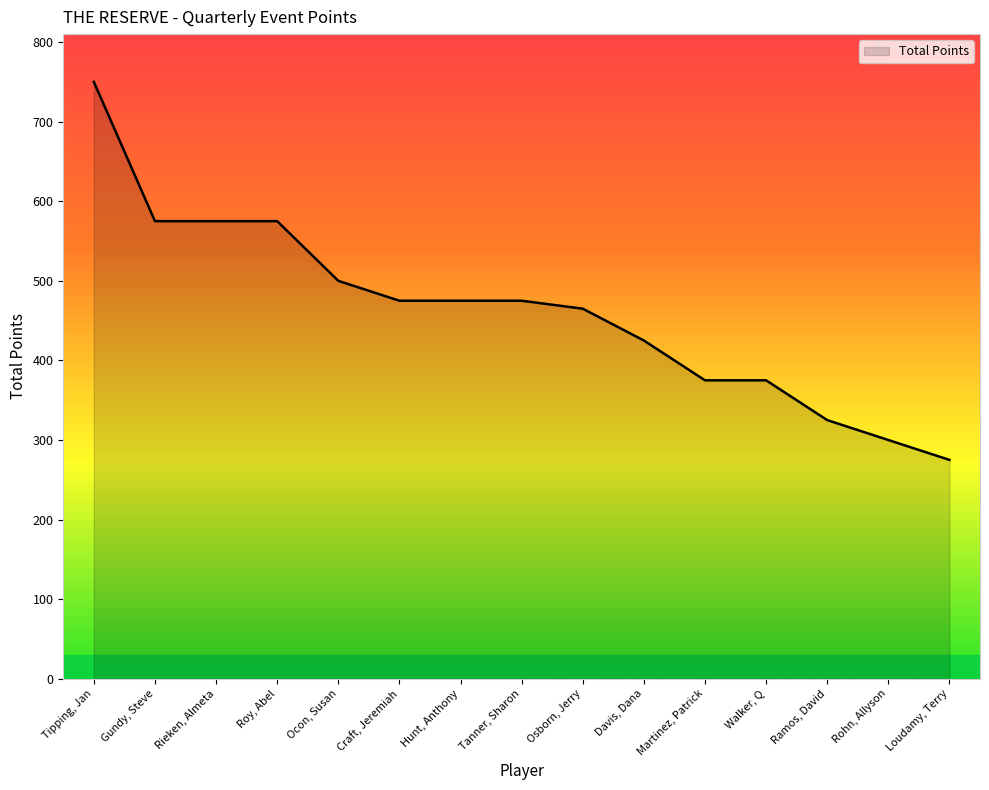

How many categories are shown in the chart?

15